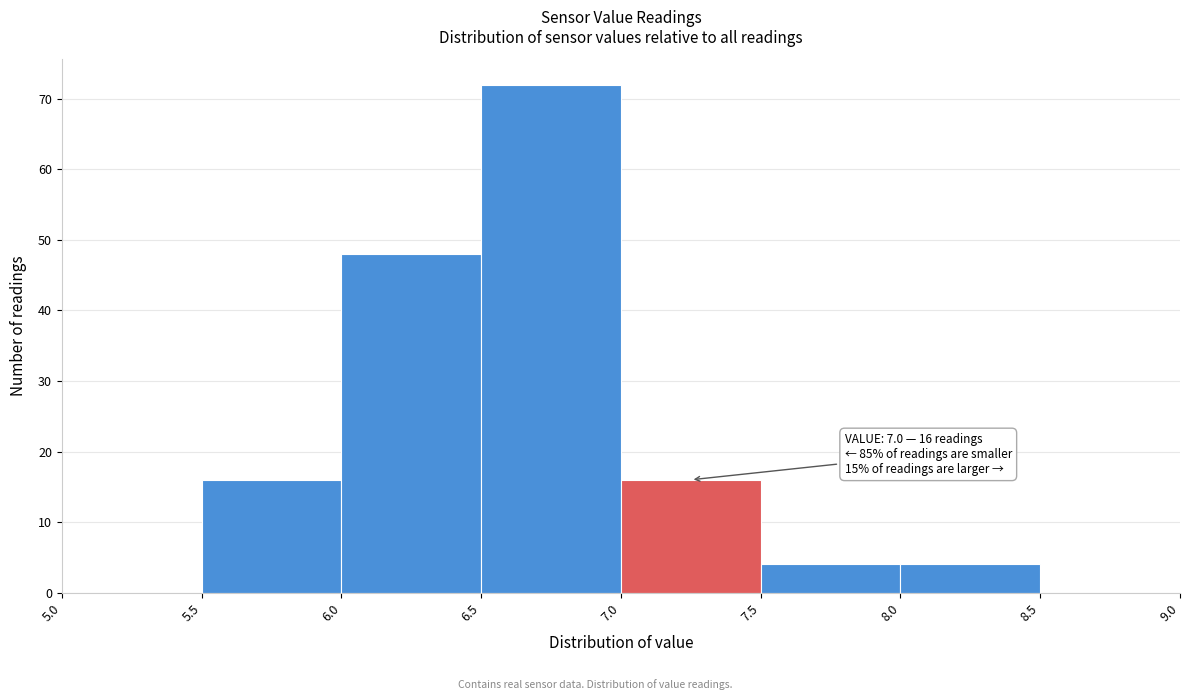

Which range on the x-axis has the tallest bar?

6.5 to 7.0